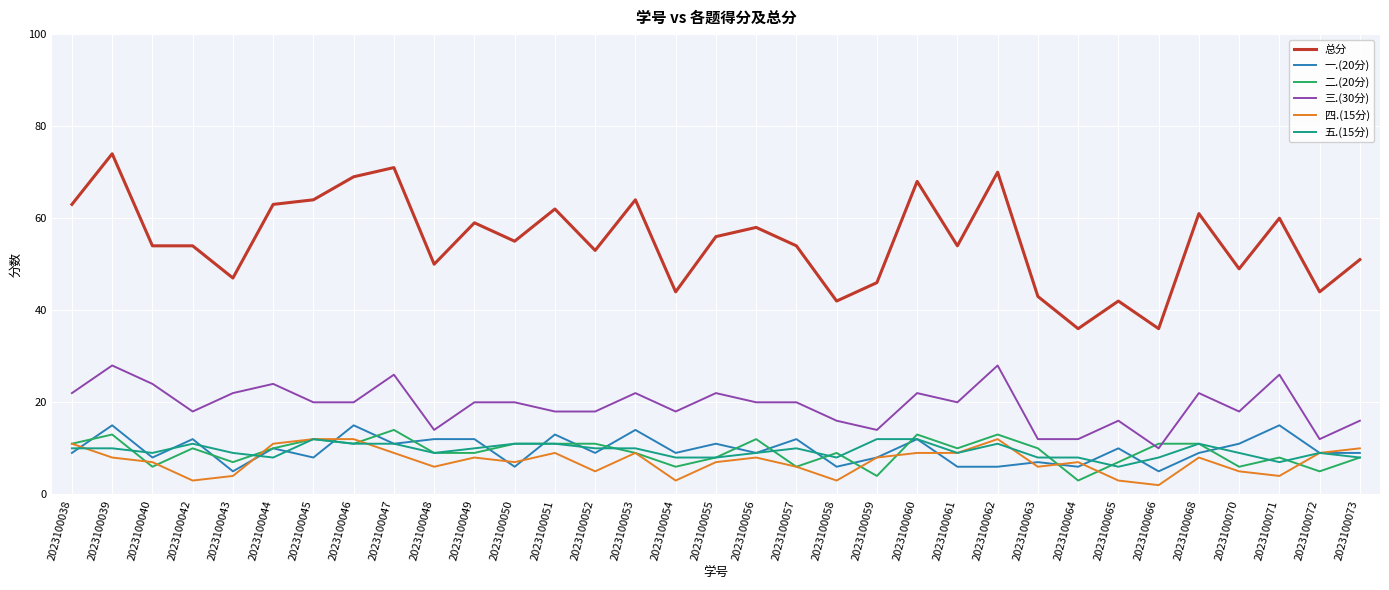

Which category has the highest value in the 二.(20分) series?

2023100047